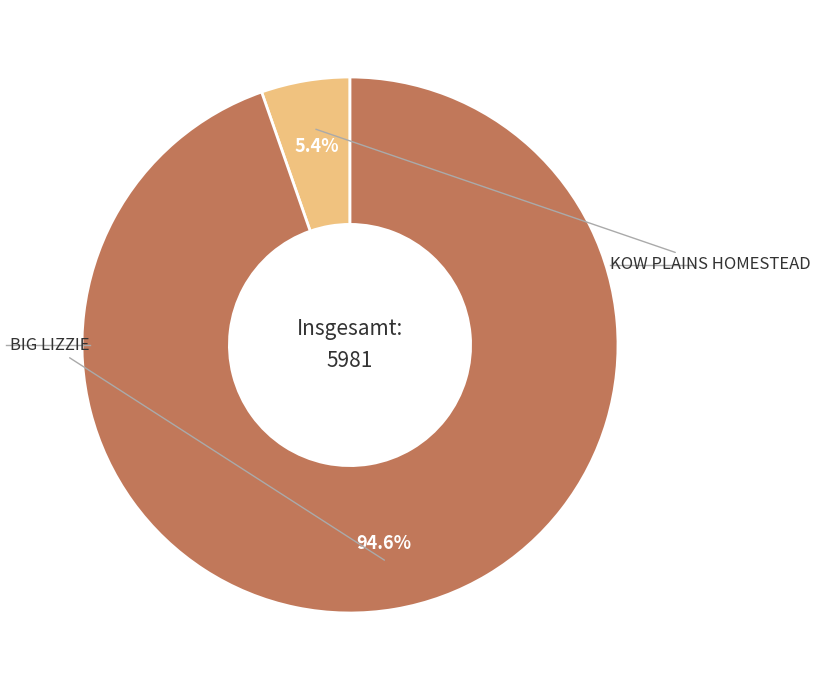

How many segments does this pie chart have?

2